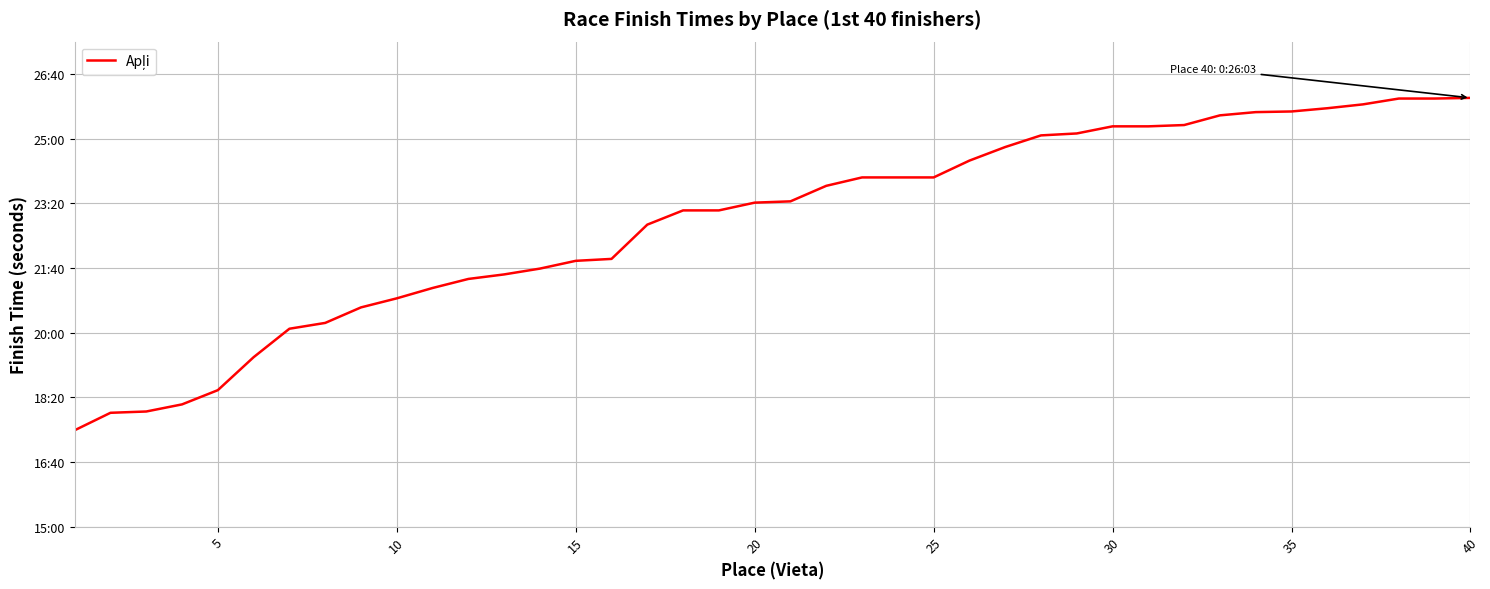

Is this an area chart (filled region under the line)?

No